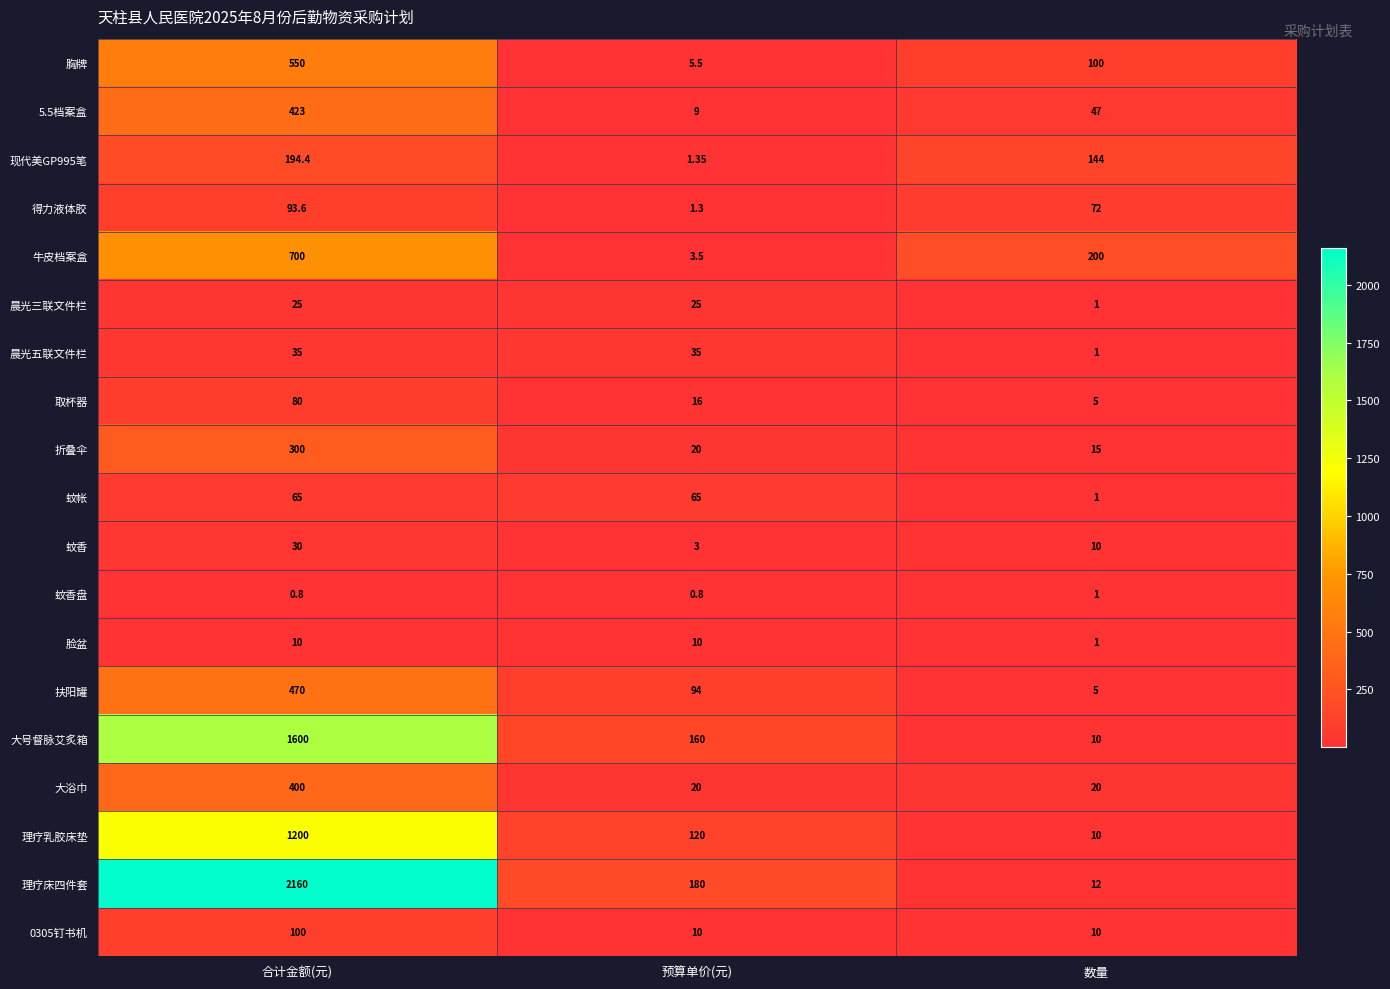

Which category has the highest value in the 得力液体胶 series?

合计金额(元)